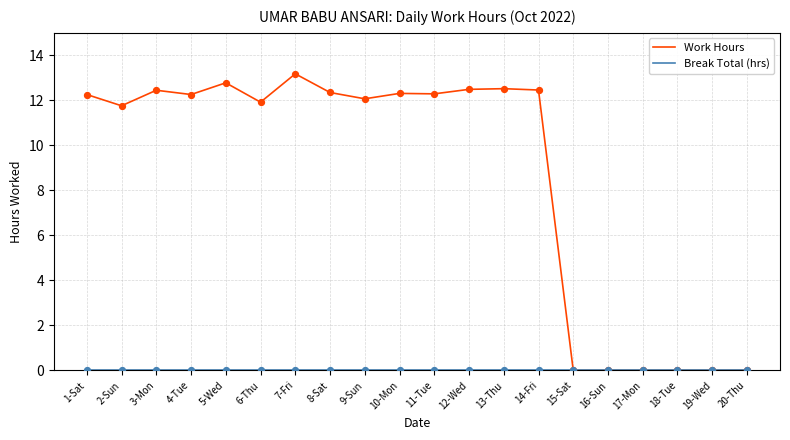

Which series has the largest total across all categories?

Work Hours